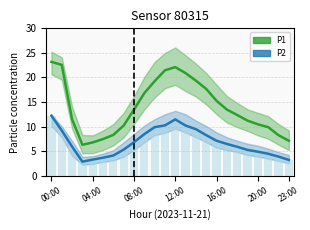

What position from the left is 20:00?

21